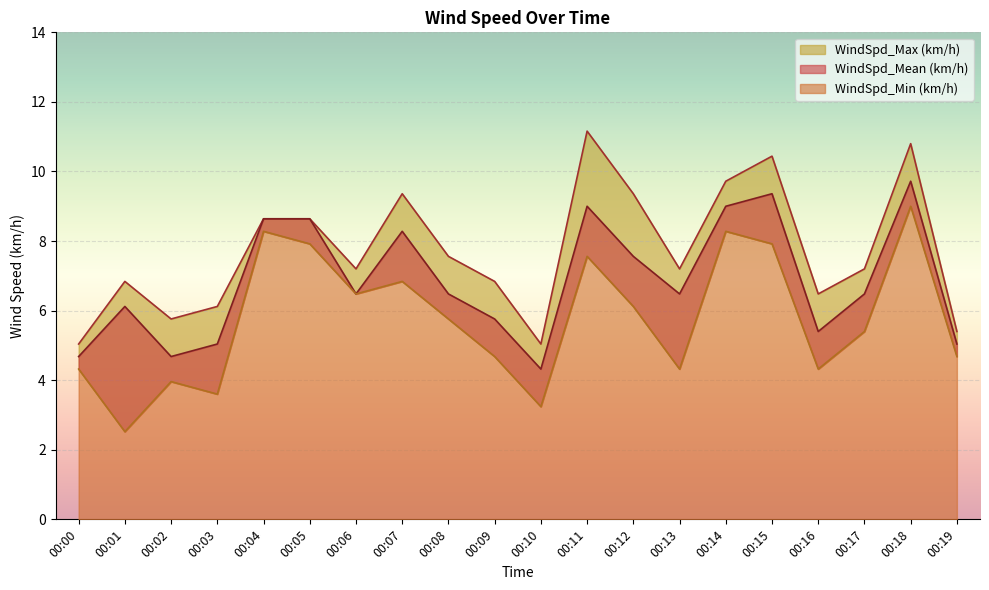

Count the number of categories in the chart.

20